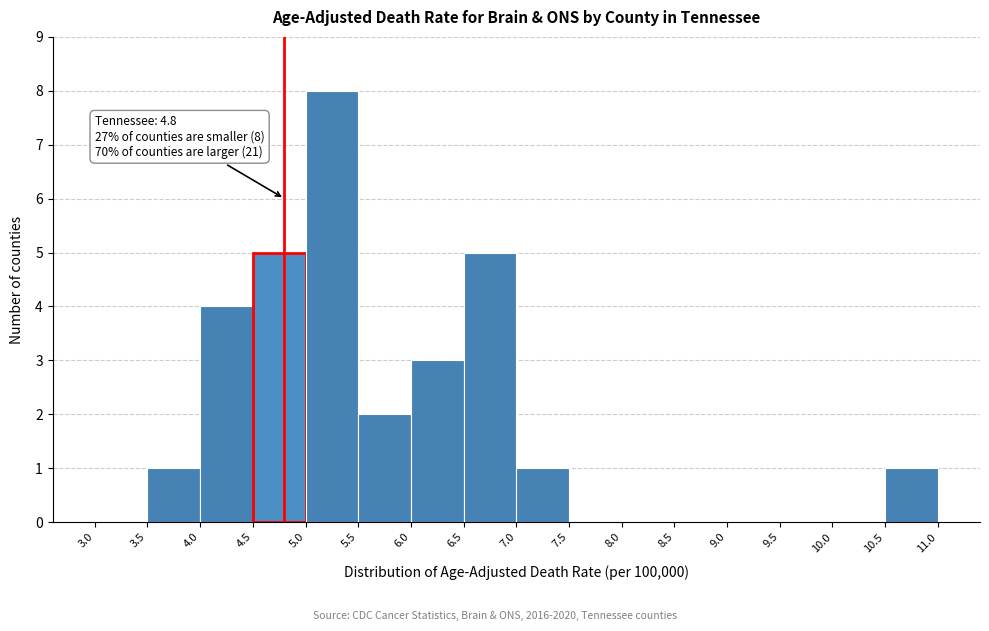

Which range on the x-axis has the tallest bar?

5.0 to 5.5